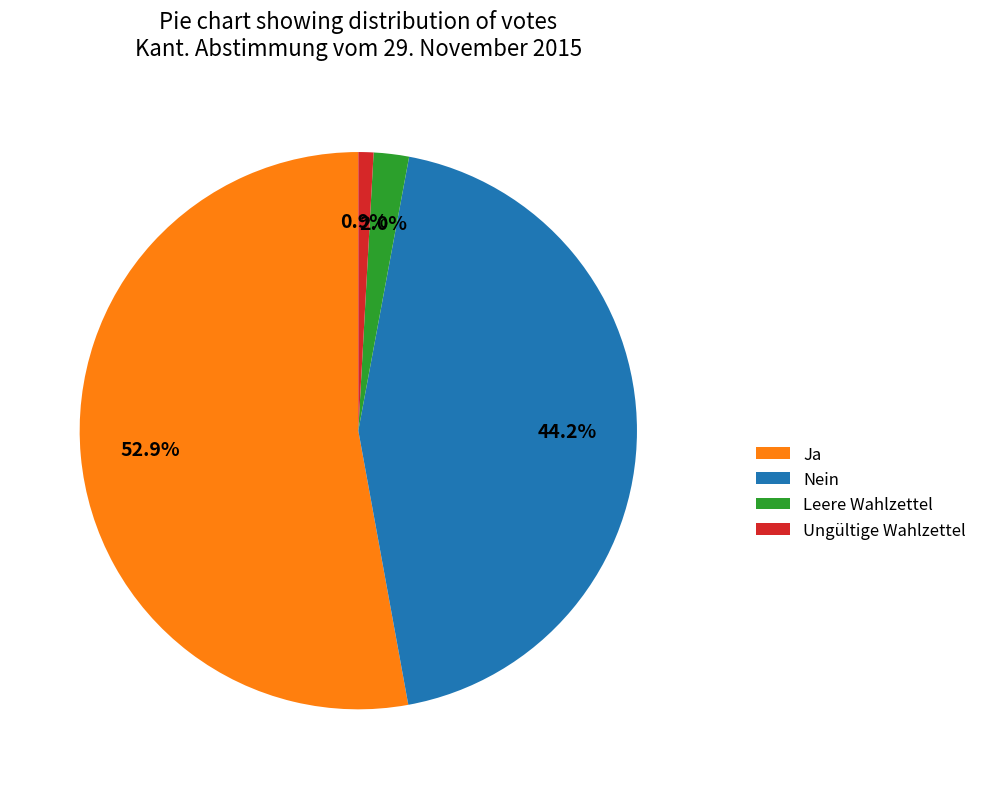

Is it true that Nein is 32% of the pie?

False